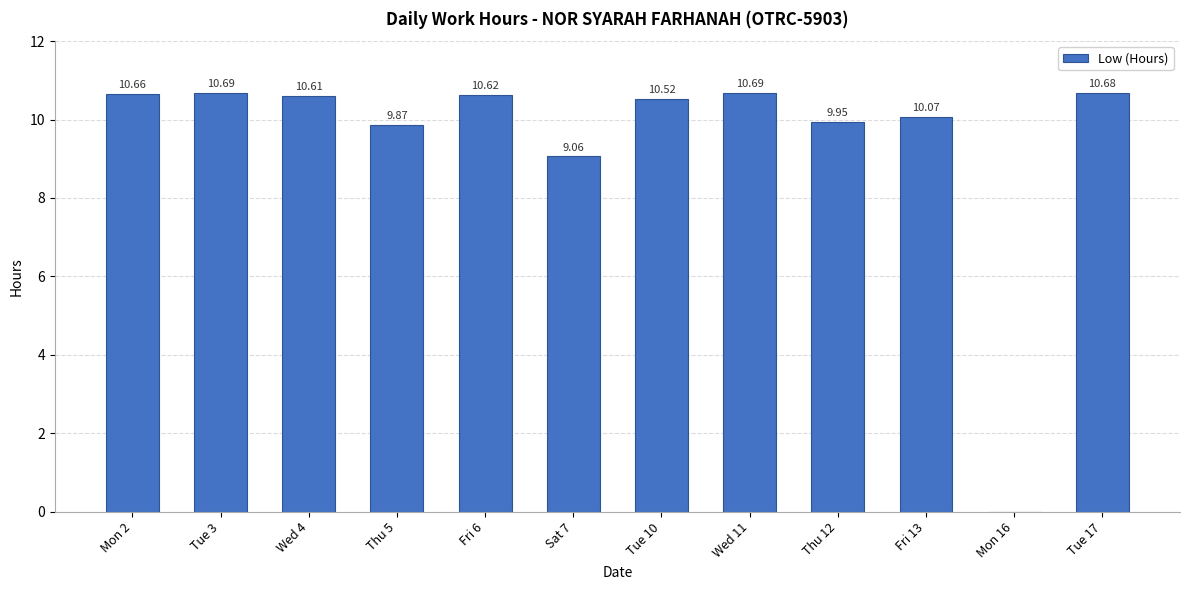

Which has a higher value, Thu 12 or Tue 3?

Tue 3